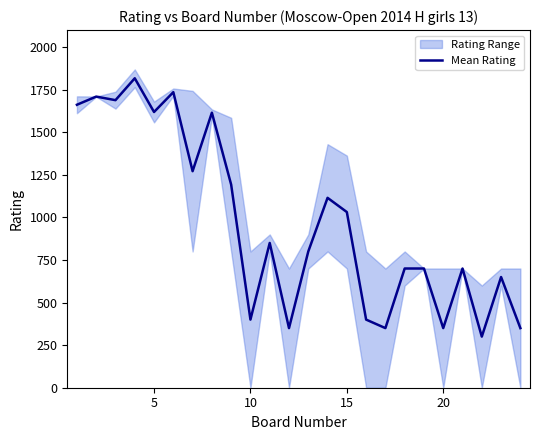

What is the maximum value for Mean Rating?

1817.0